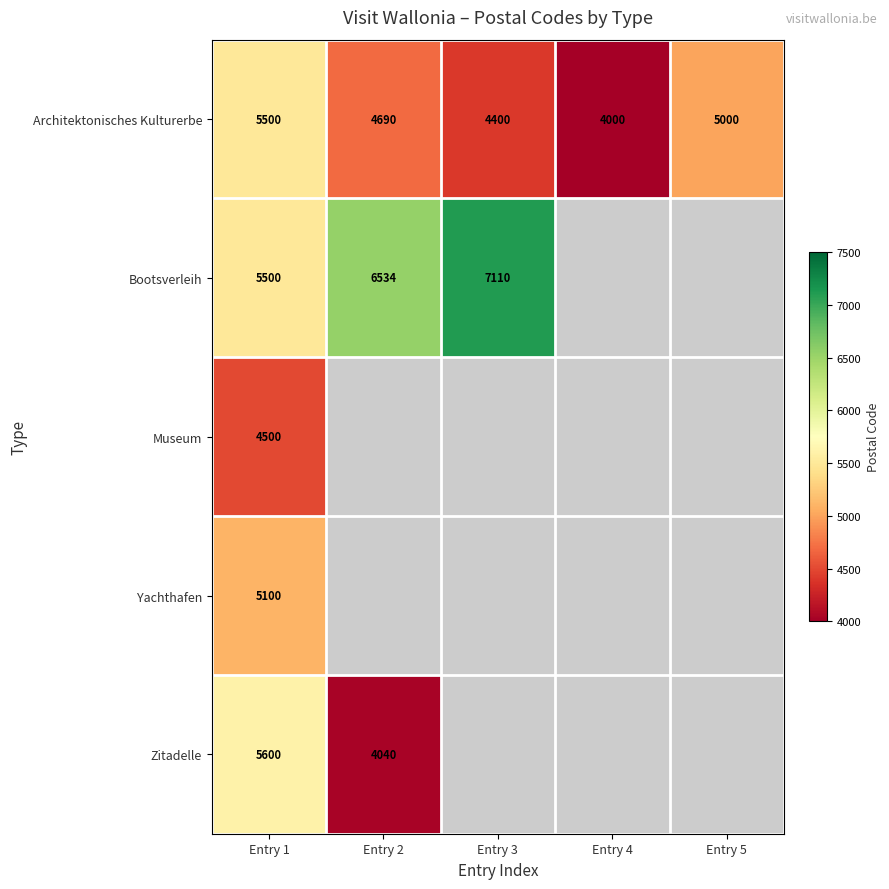

What is the difference between the Architektonisches Kulturerbe values at Entry 4 and Entry 5?

1000